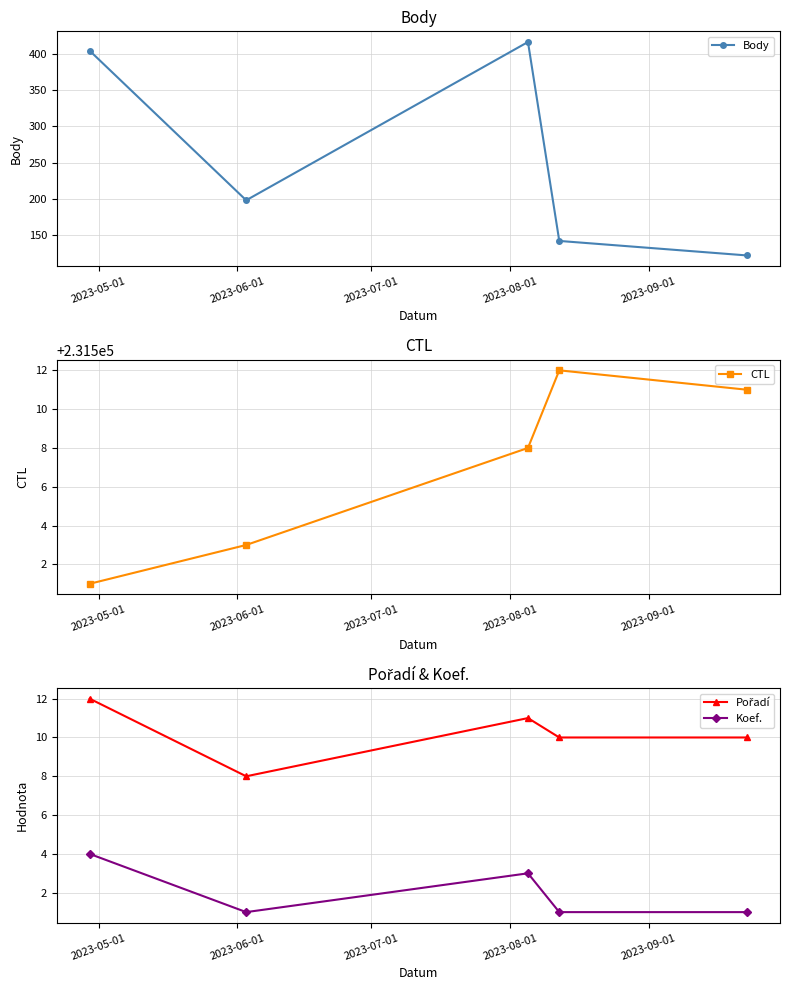

Rank the series by their maximum value, from highest to lowest.

CTL, Body, Pořadí, Koef.